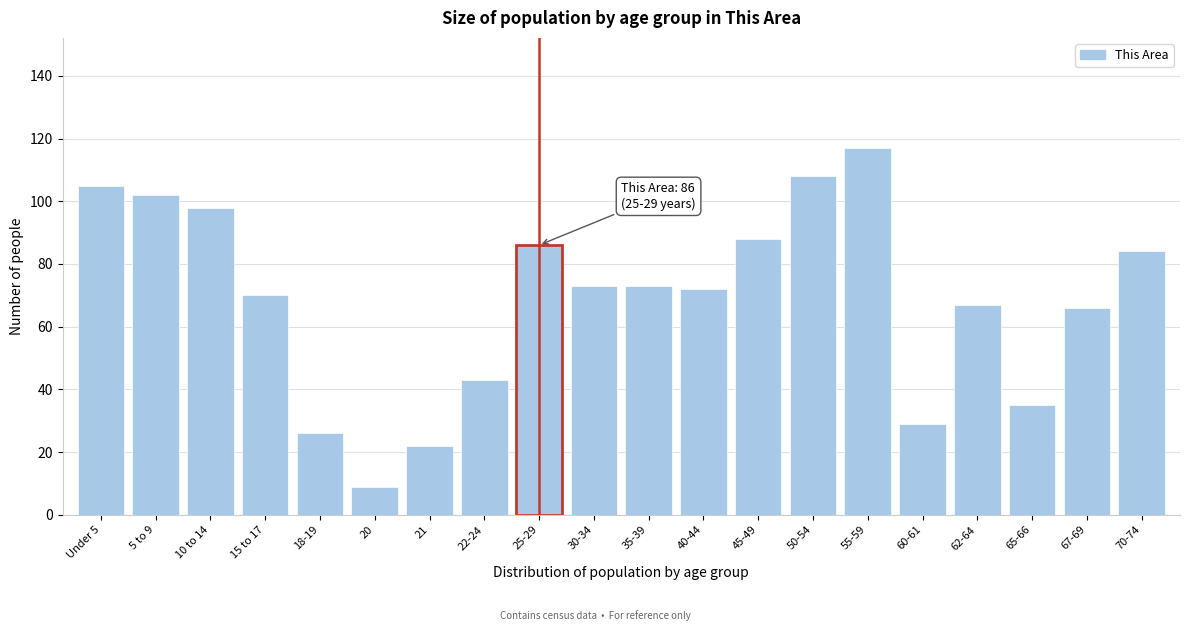

Reading right to left, list all the values displayed in this chart.

70-74=84	67-69=66	65-66=35	62-64=67	60-61=29	55-59=117	50-54=108	45-49=88	40-44=72	35-39=73	30-34=73	25-29=86	22-24=43	21=22	20=9	18-19=26	15 to 17=70	10 to 14=98	5 to 9=102	Under 5=105